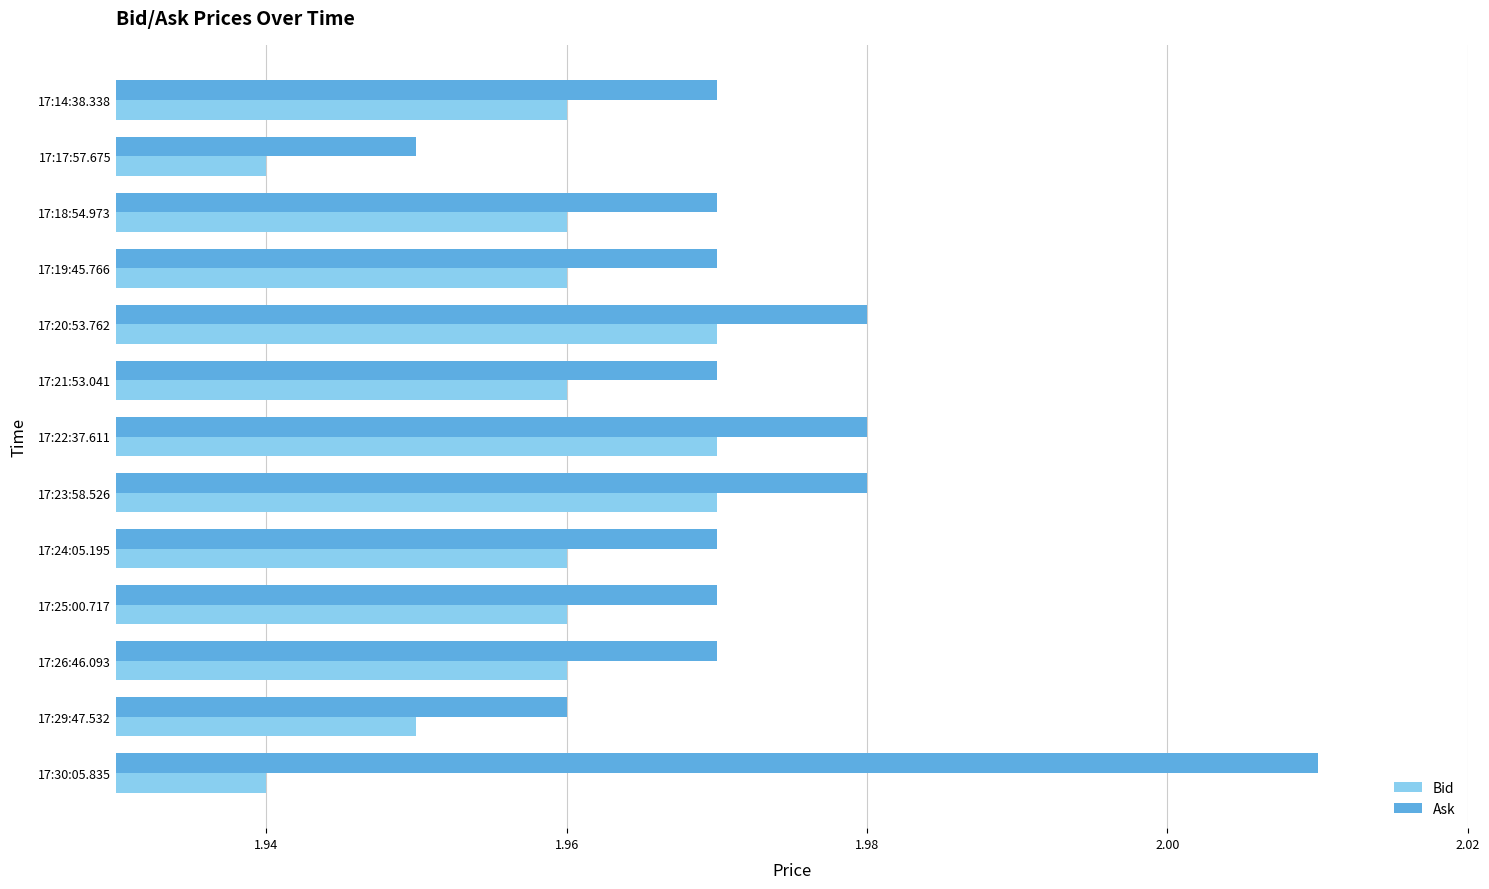

At which category does the chart reach its peak across all series?

17:30:05.835